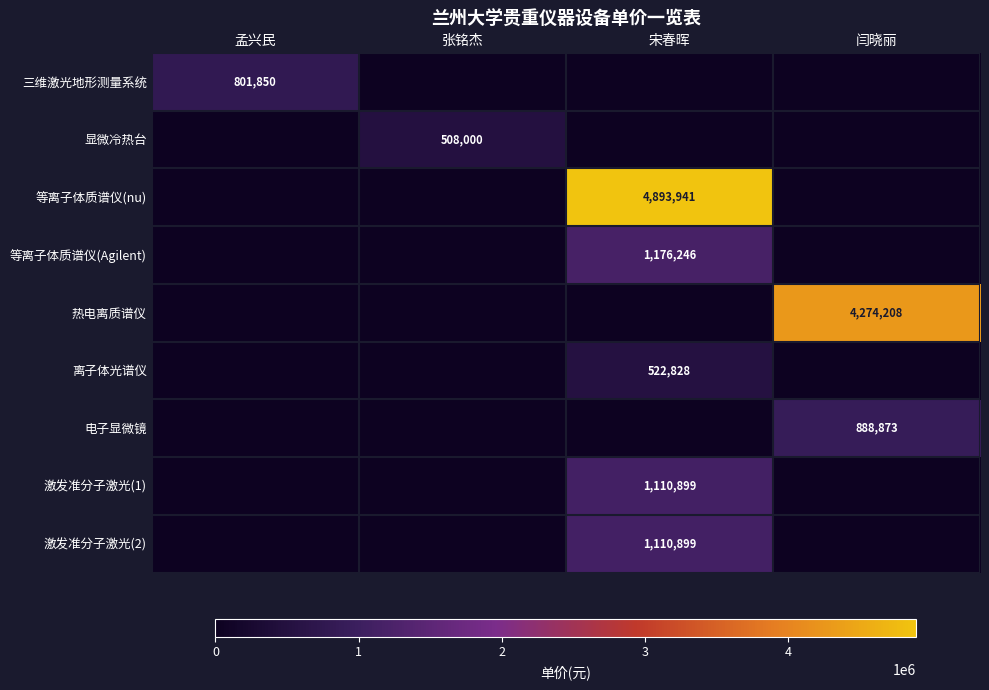

Is the value of 等离子体质谱仪(nu) at 宋春晖 greater than the value of 激发准分子激光(2) at 宋春晖?

Yes